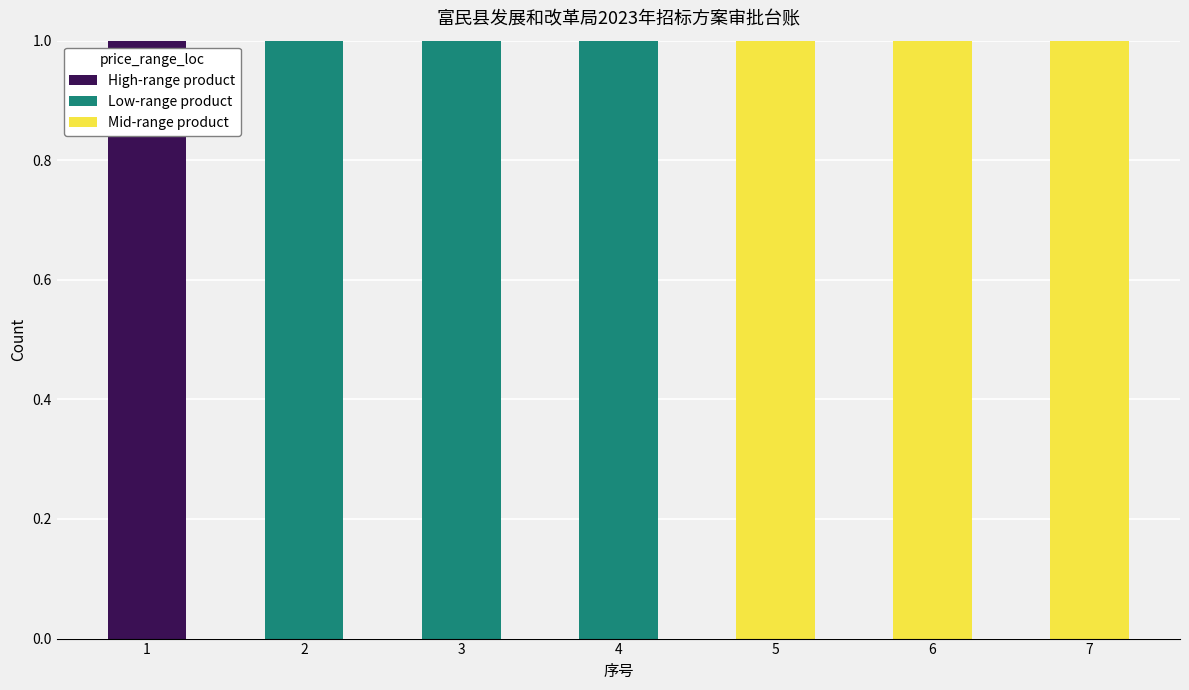

True or false: High-range product has a value of 0 at 7.

True